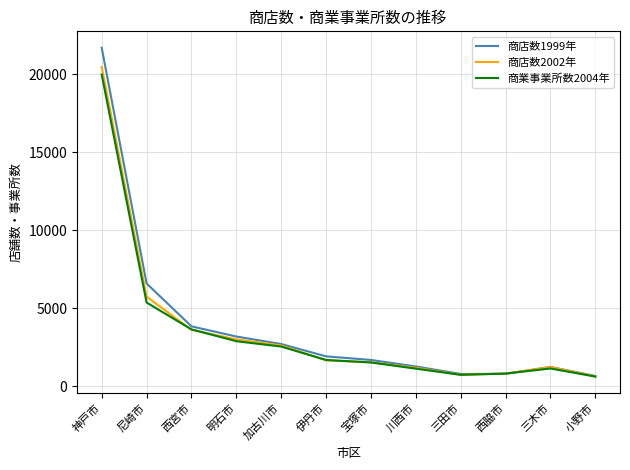

Which category has the highest value across all series?

神戸市